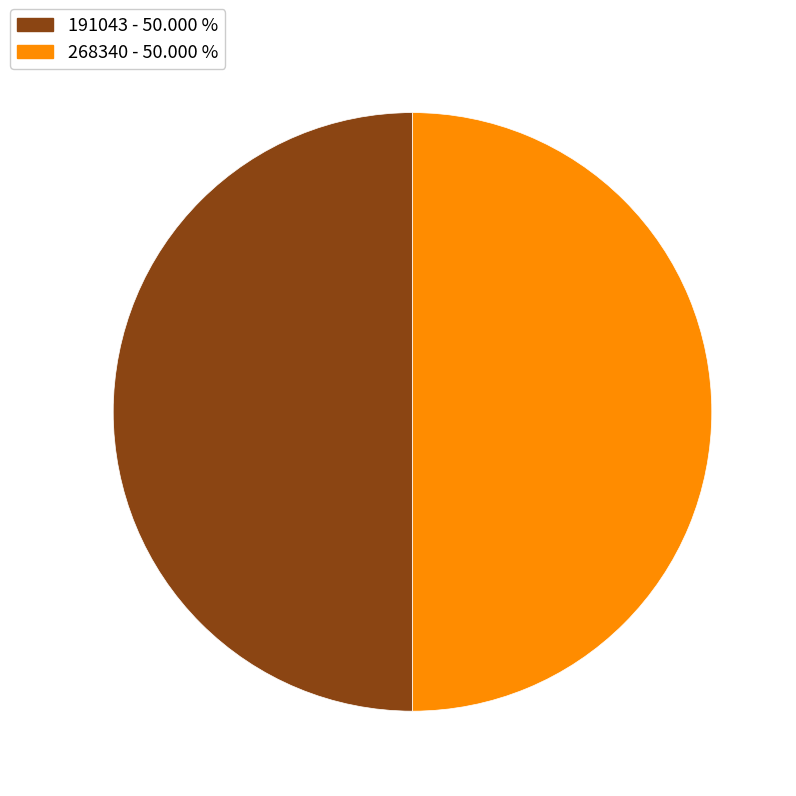

Count the number of slices in the pie.

2